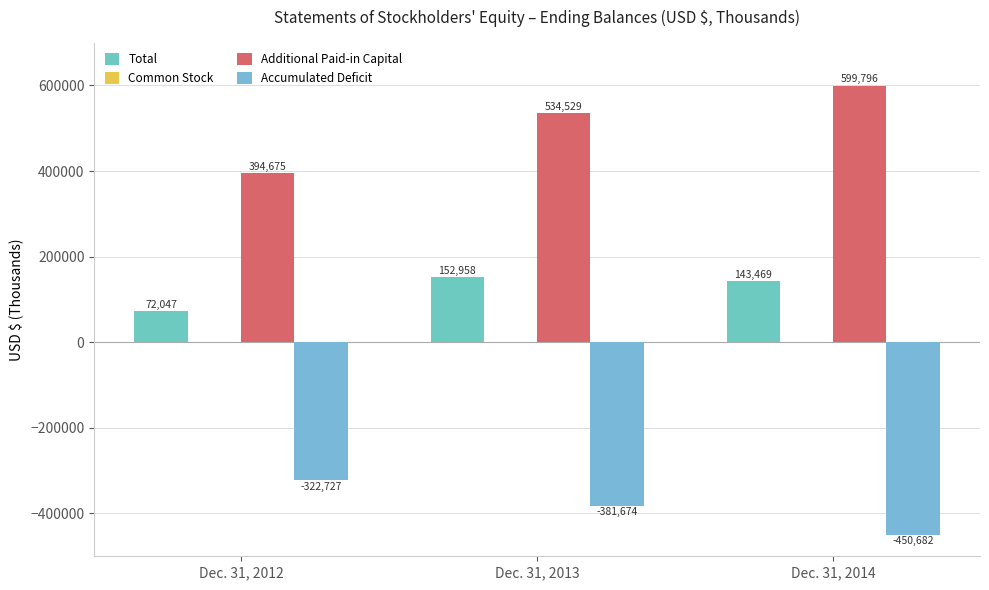

Where is Additional Paid-in Capital nearest to the value 497235?

Dec. 31, 2013